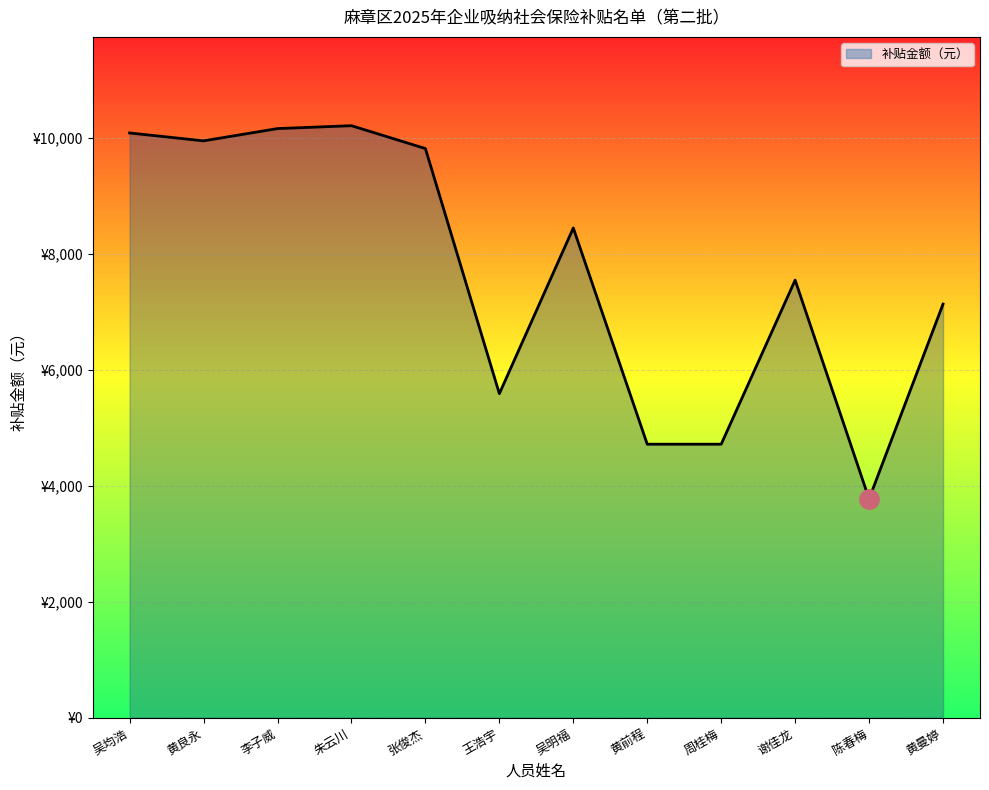

Where is the data nearest to the value 6991?

黄曼婷